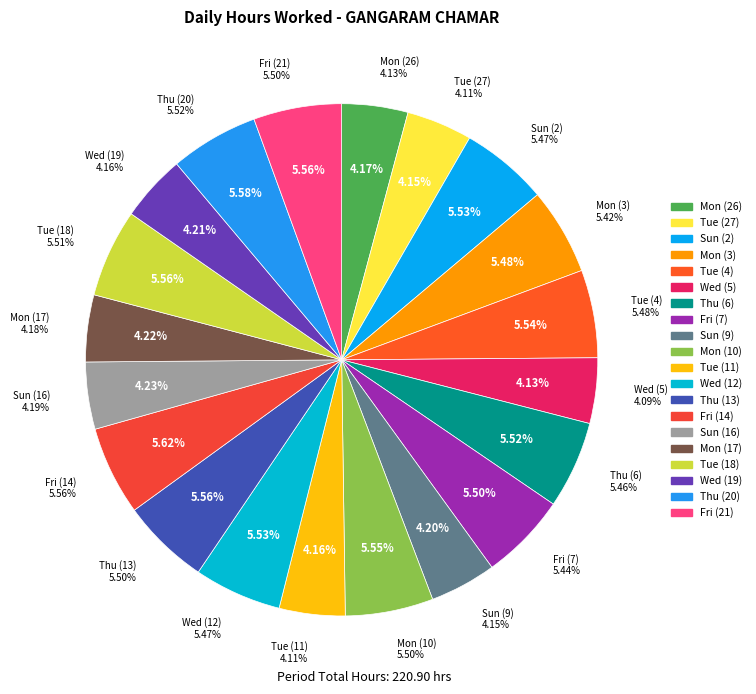

Which slice is the smallest?

Wed (5)